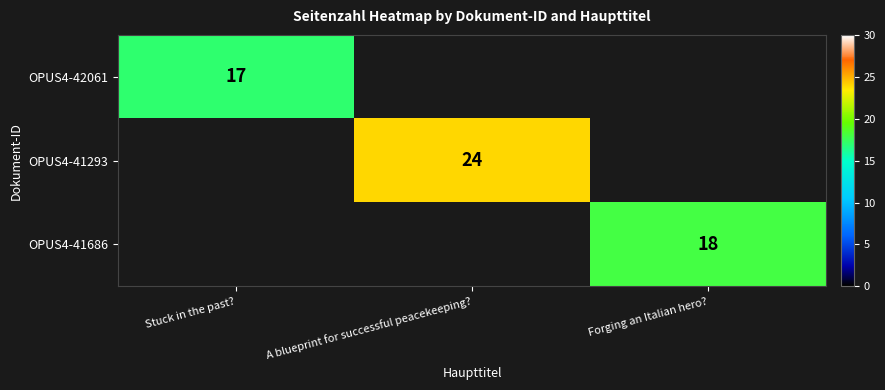

The value of OPUS4-41686 at Forging an Italian hero? is 12. True or false?

False